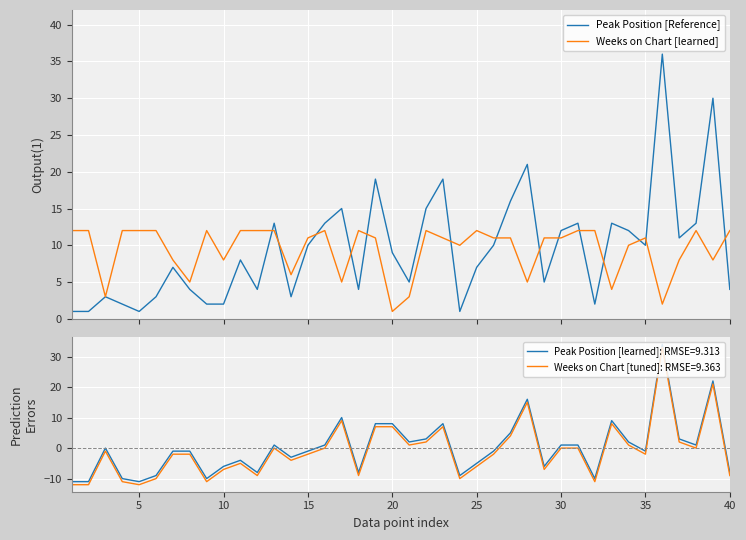

Count the number of data series in this chart.

2